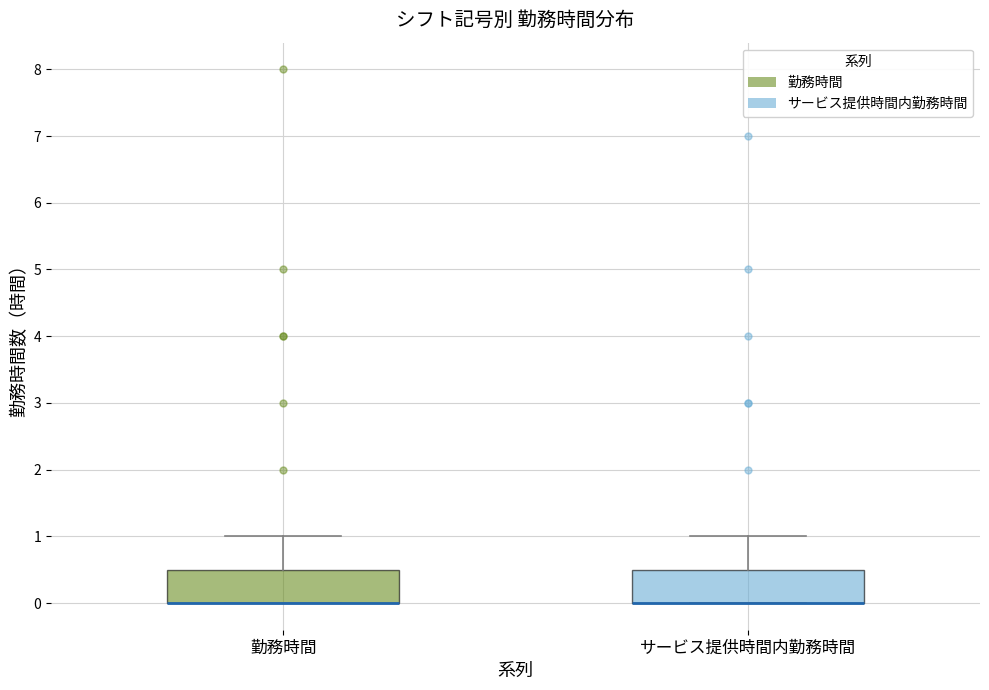

Where is the upper edge of the box for 勤務時間 on the y-axis? The values are not printed on the chart, so give them approximately, as read against the axis.

0.5